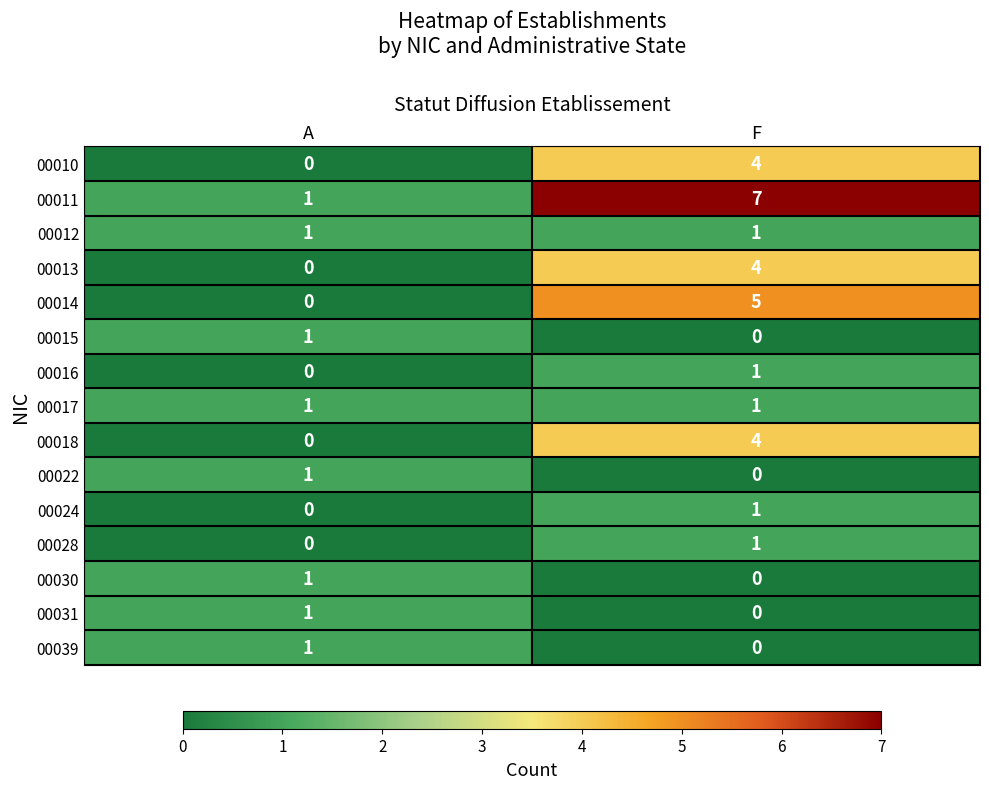

Which series has the largest range (max minus min)?

00011